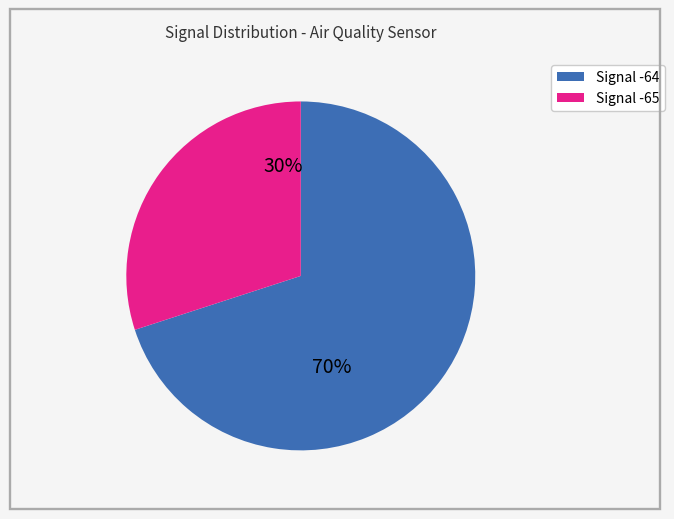

Does any single category account for the majority?

Yes